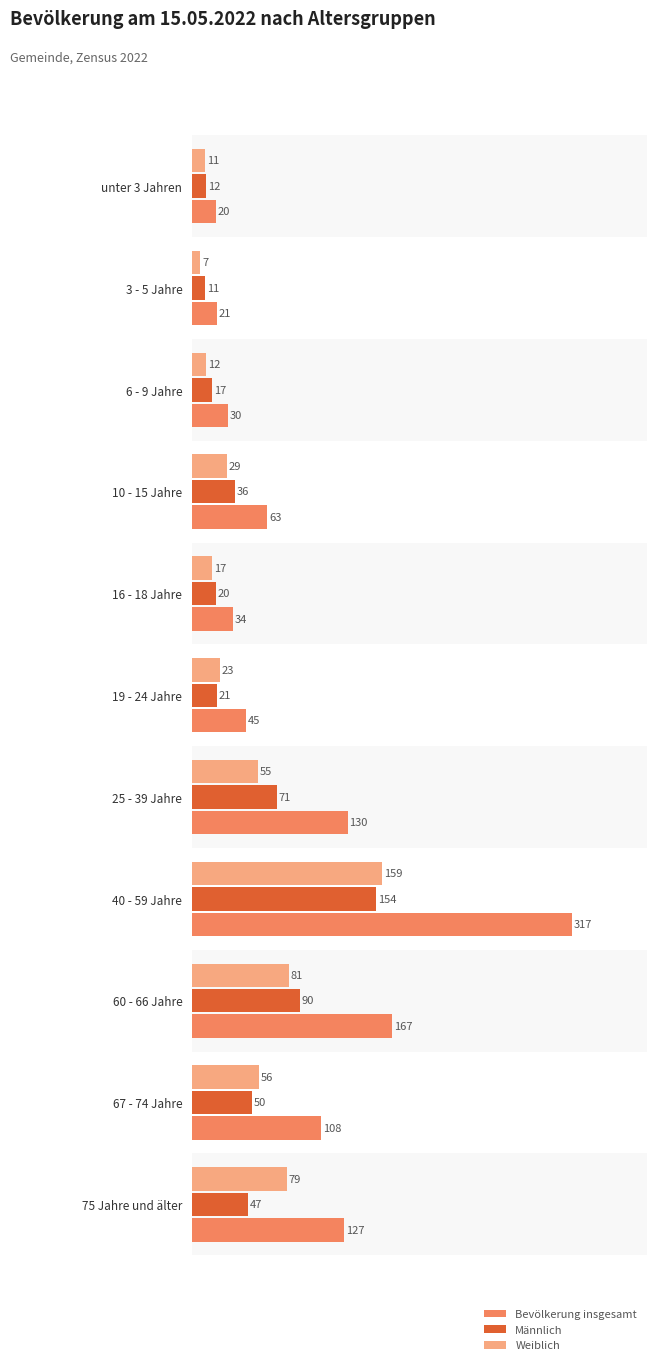

What is the maximum value shown in the chart?

317